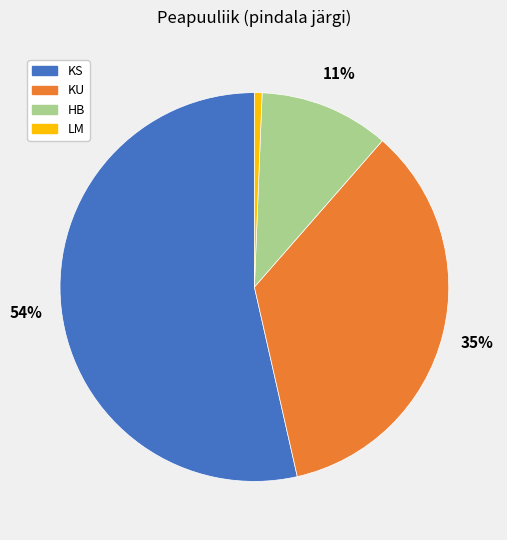

Is there any slice that represents more than half of the pie?

Yes